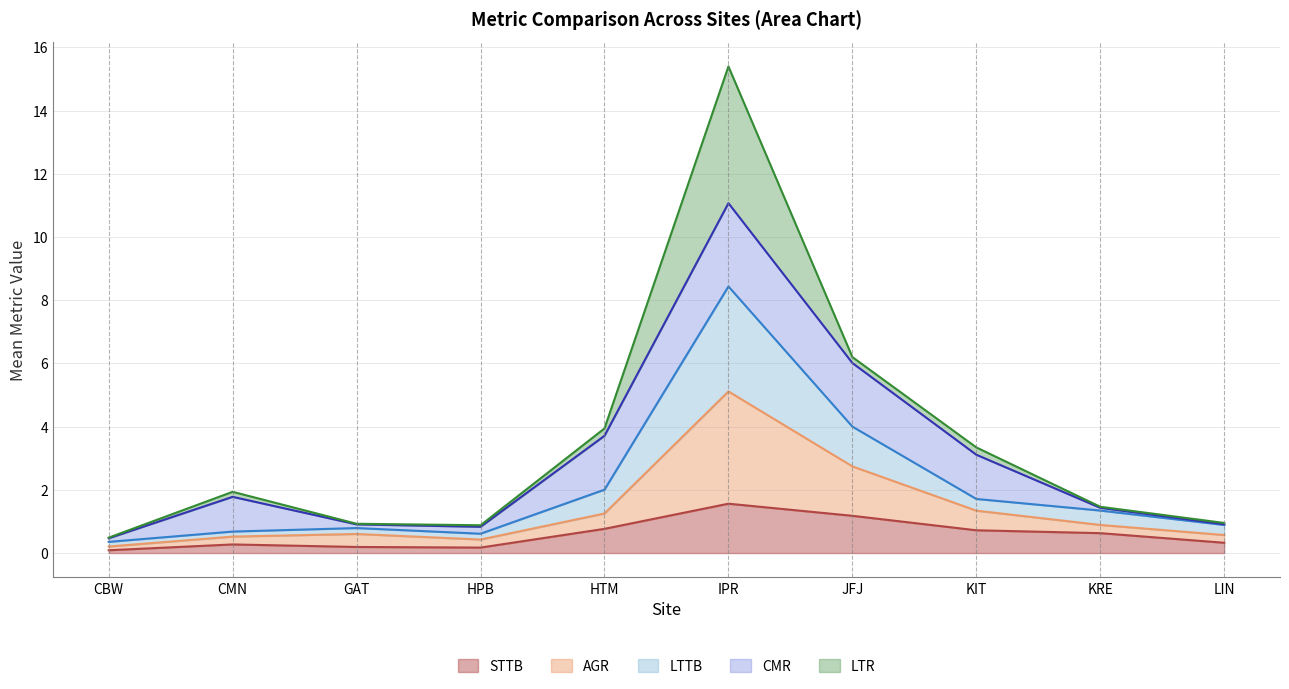

What is the total value across all series at IPR?

15.4